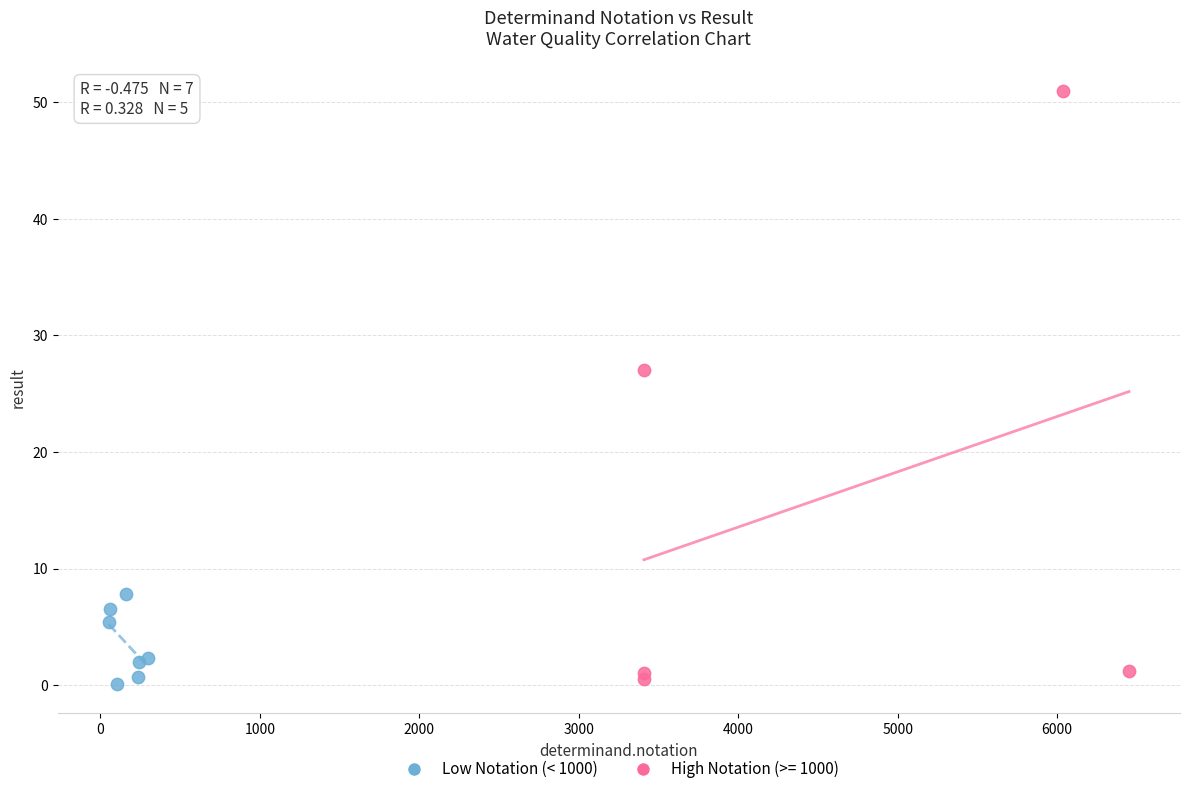

Which series reaches the maximum Y coordinate?

High Notation (>= 1000)